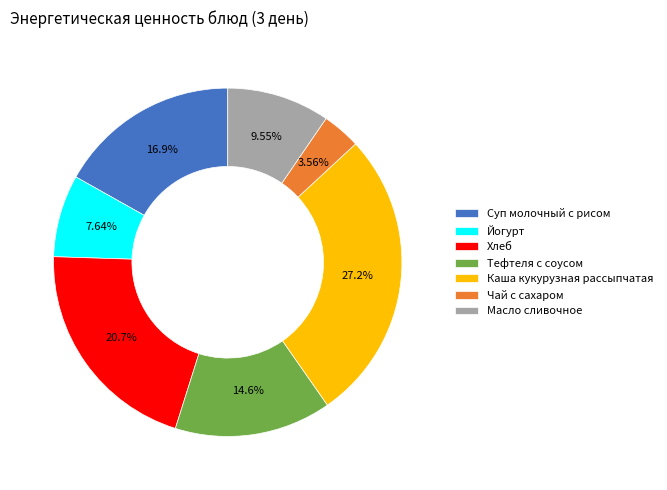

Which category has the smallest portion of the pie?

Чай с сахаром